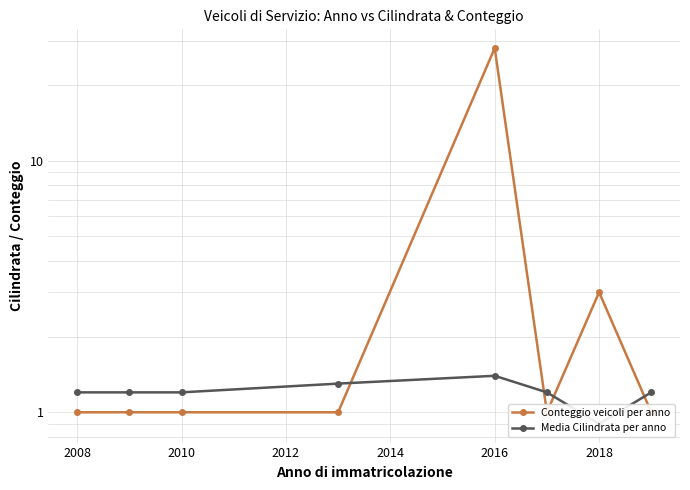

After their last crossing, which series has the higher values: Media Cilindrata per anno or Conteggio veicoli per anno?

Media Cilindrata per anno